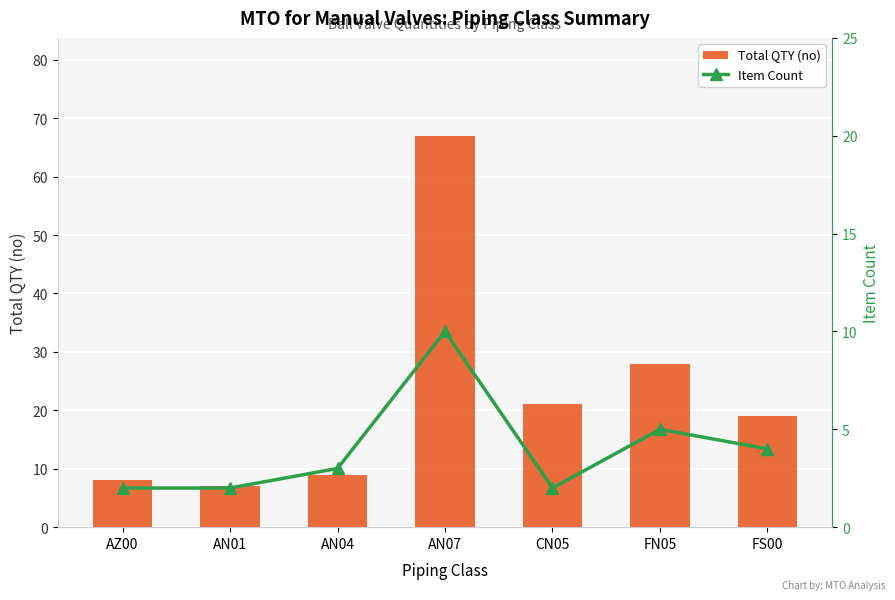

What are all the series names shown in the legend?

Total QTY (no), Item Count